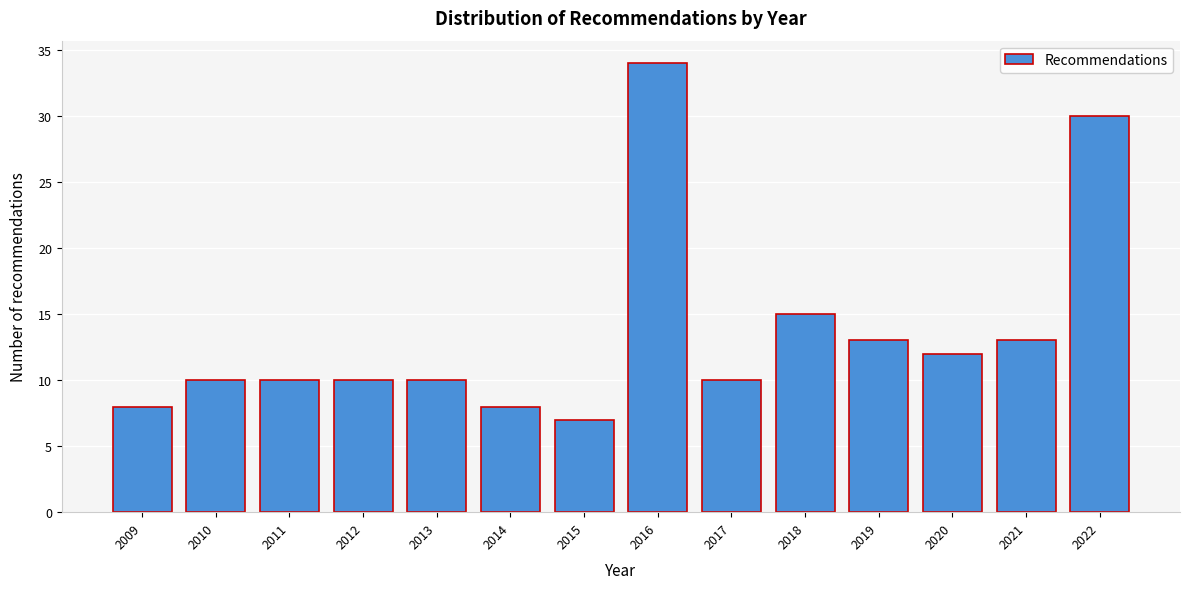

Reading right to left, transcribe all the data shown in this chart.

2022=30	2021=13	2020=12	2019=13	2018=15	2017=10	2016=34	2015=7	2014=8	2013=10	2012=10	2011=10	2010=10	2009=8